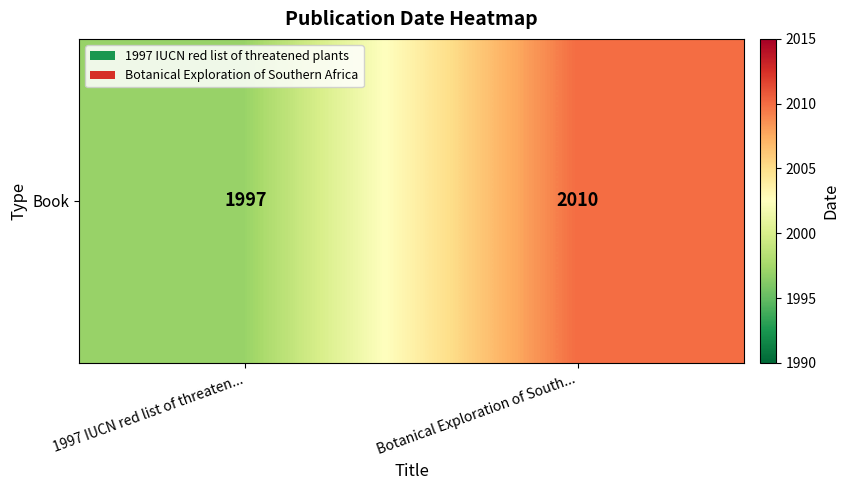

Reading left to right, extract all data points from this chart.

1997 IUCN red list of threaten...=1997	Botanical Exploration of South...=2010